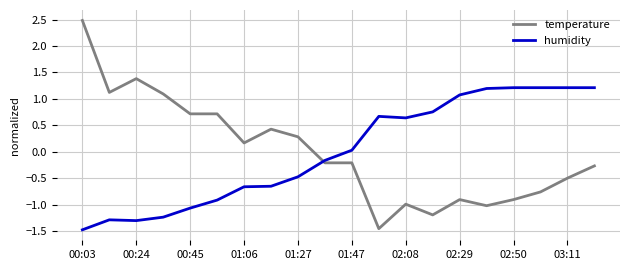

Which series has the largest range (max minus min)?

temperature